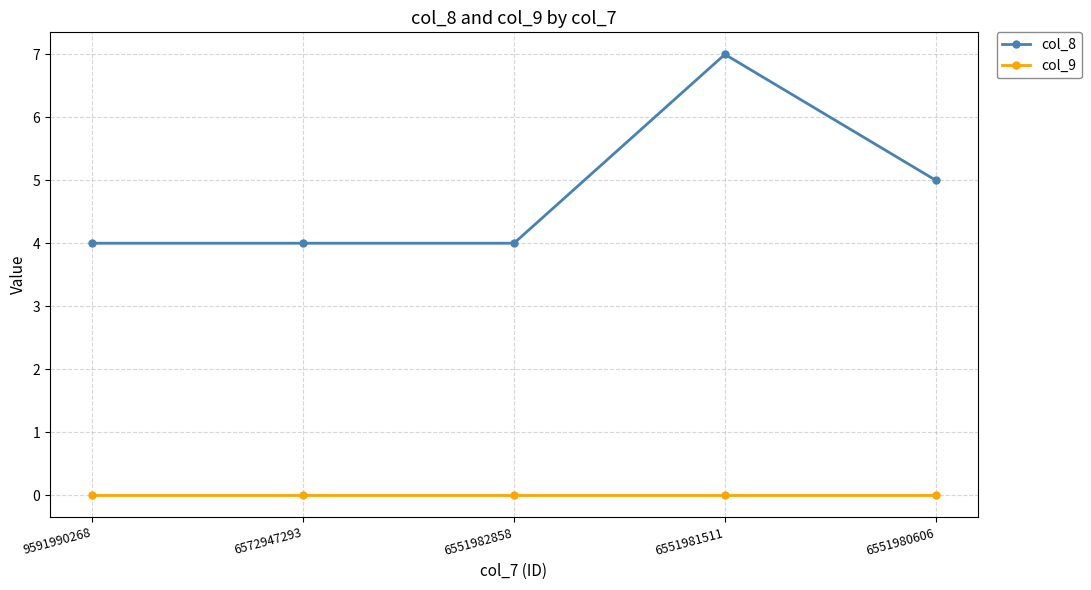

How many series are shown in this chart?

2